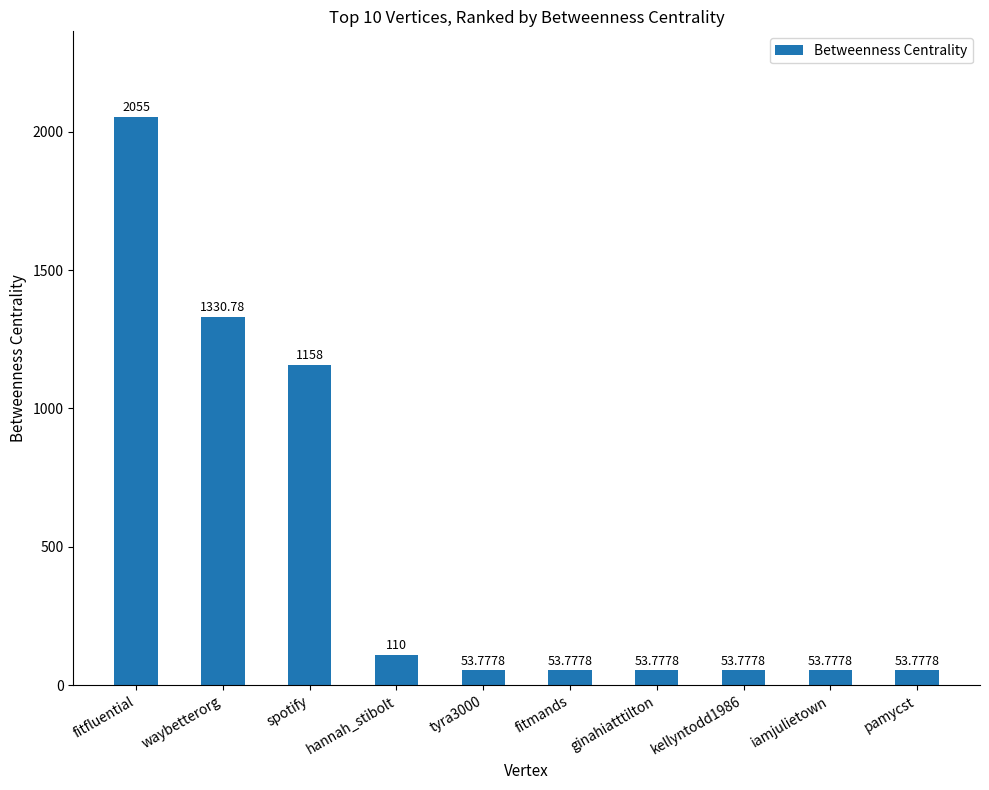

The chart shows a value of 655.8 at waybetterorg. True or false?

False